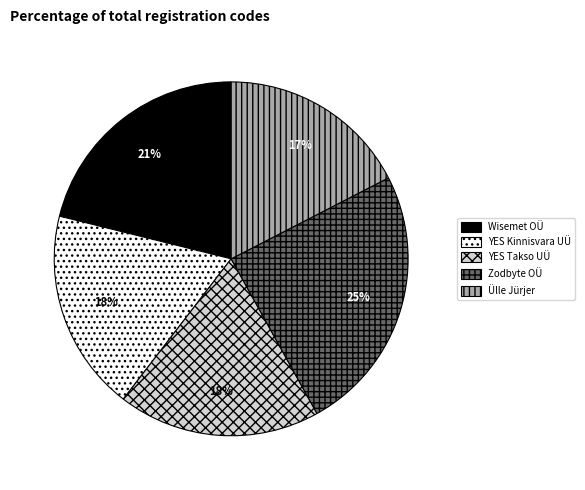

Is there any slice that represents more than half of the pie?

No